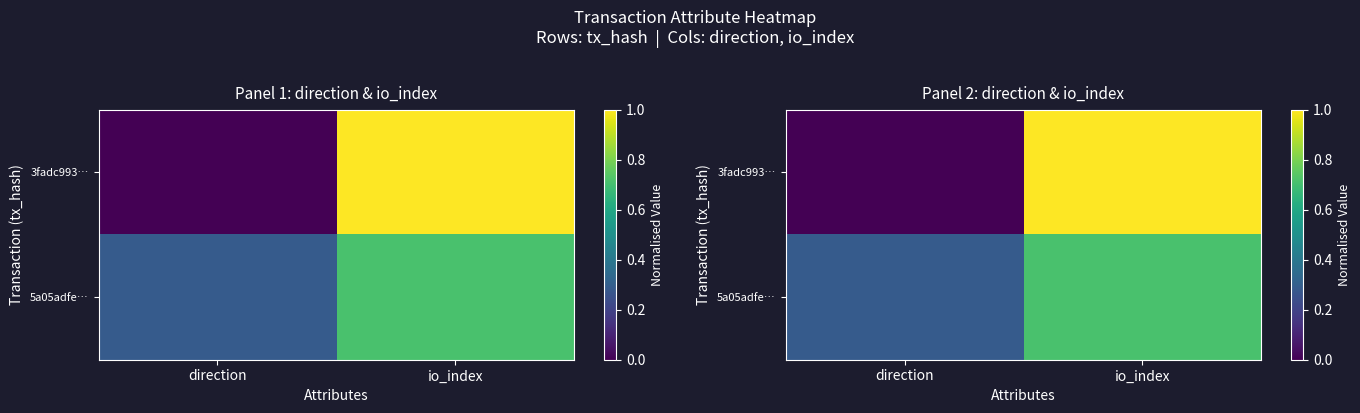

List the series in order of their peak value, highest first.

3fadc993…, 5a05adfe…